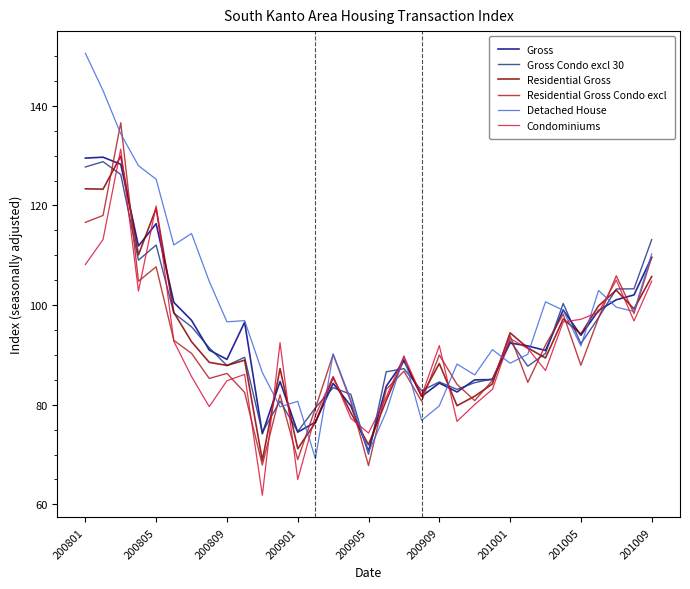

Does the chart display data point markers on the line(s)?

No